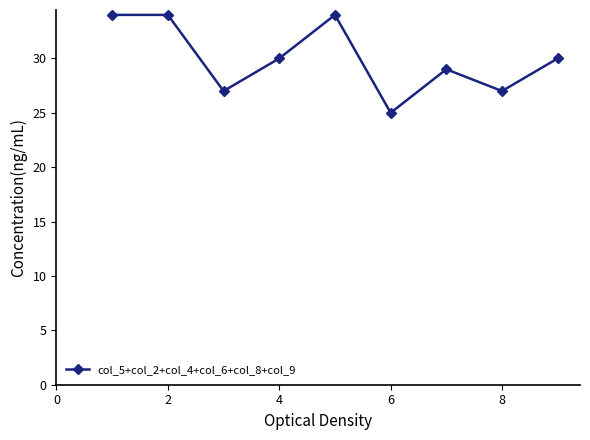

How many points are lower than both their immediate neighbors (excluding endpoints)?

3